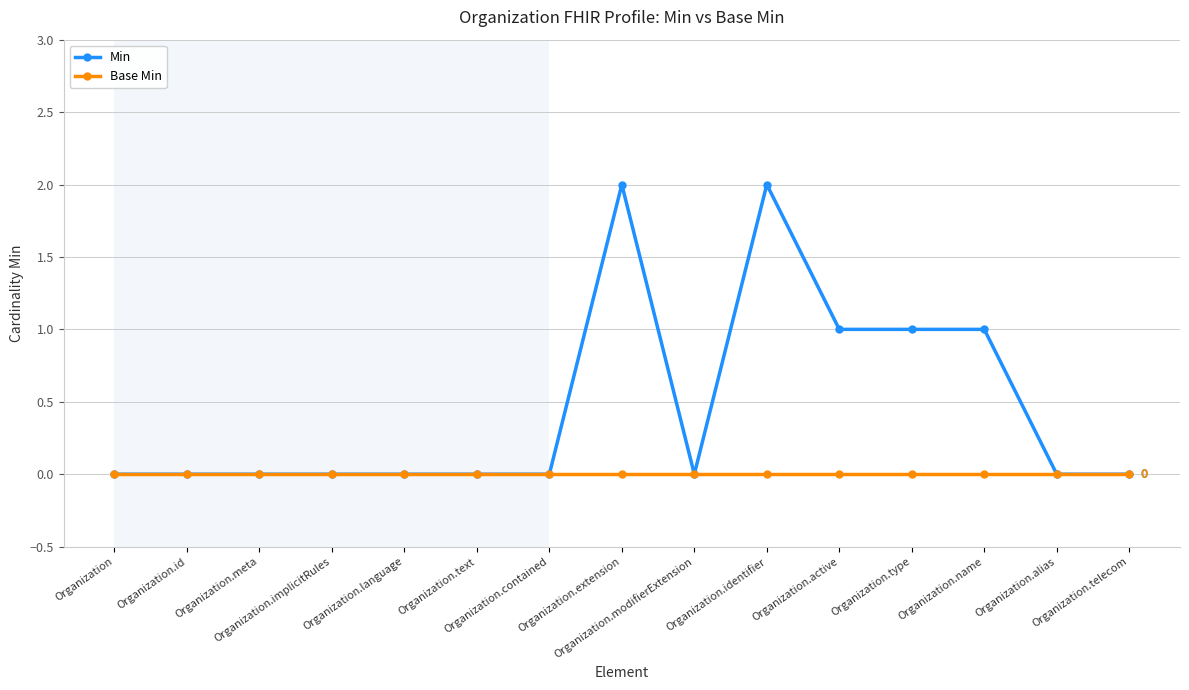

List the series in order of their overall mean, highest first.

Min, Base Min